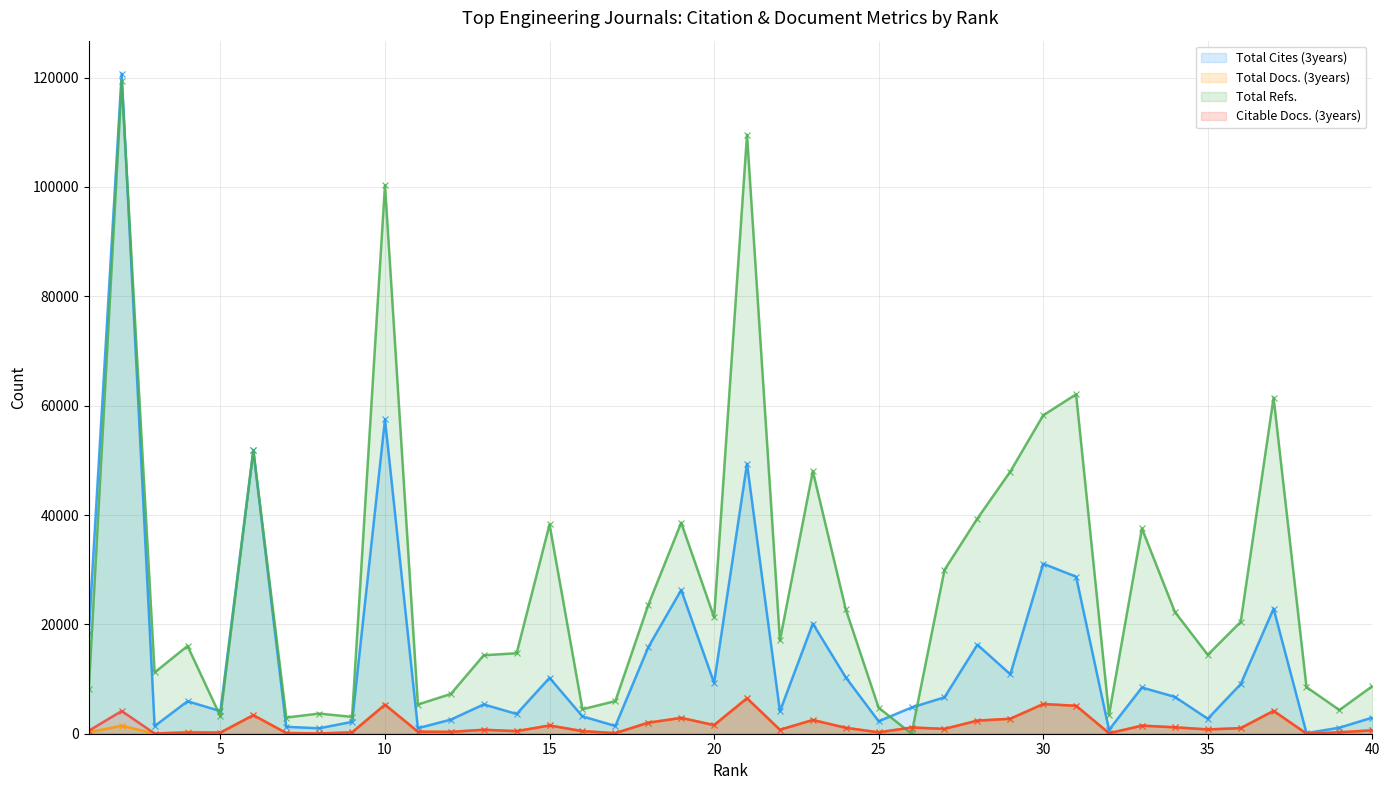

The value of Total Cites (3years) at 20 is 12132. True or false?

False